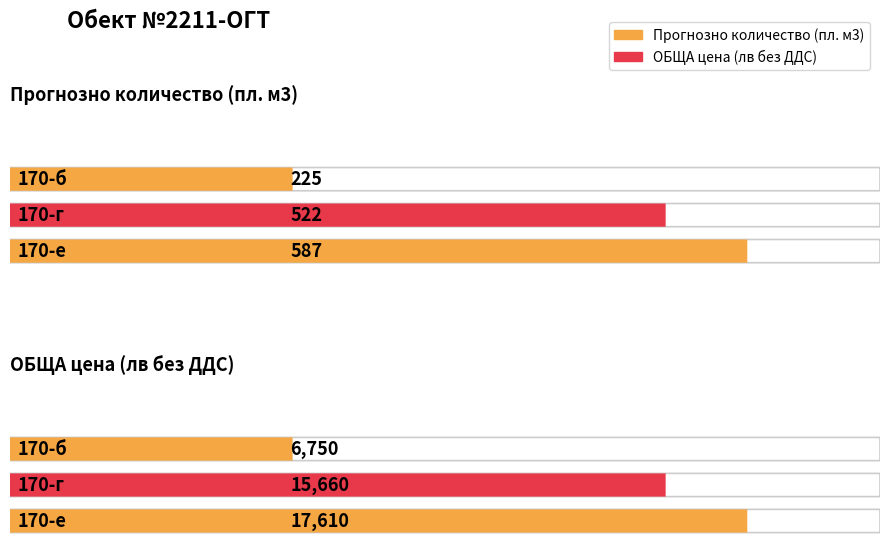

What is the value of the ОБЩА цена (лв без ДДС) bar at the 1st from the left?

6750